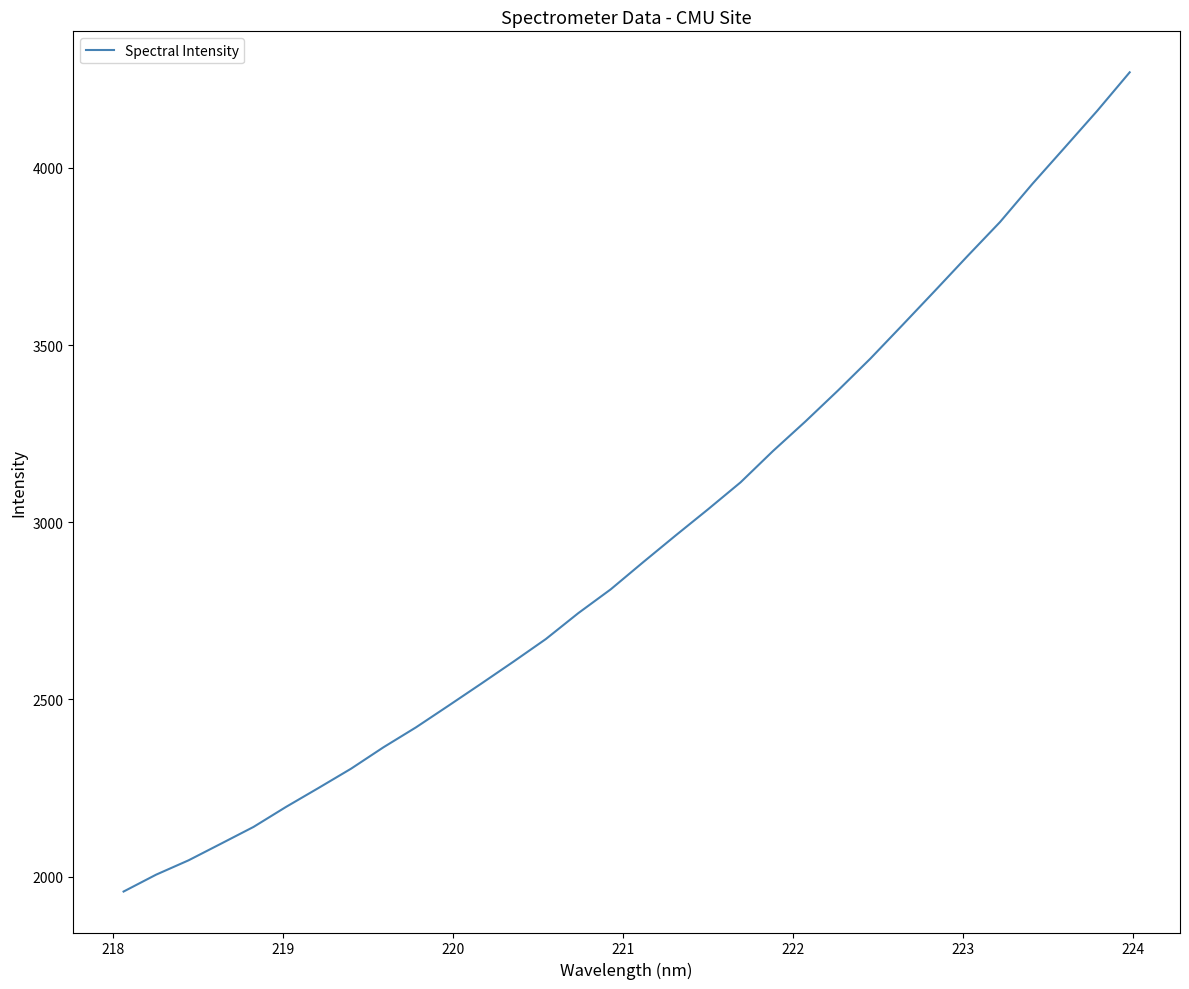

How many lines are shown in the chart?

1